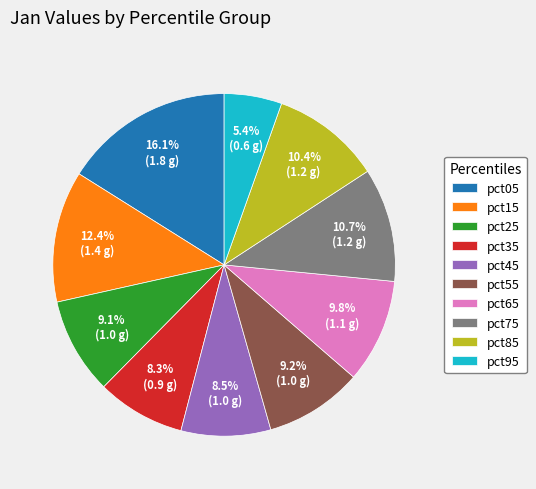

Which has a higher value, pct15 or pct75?

pct15